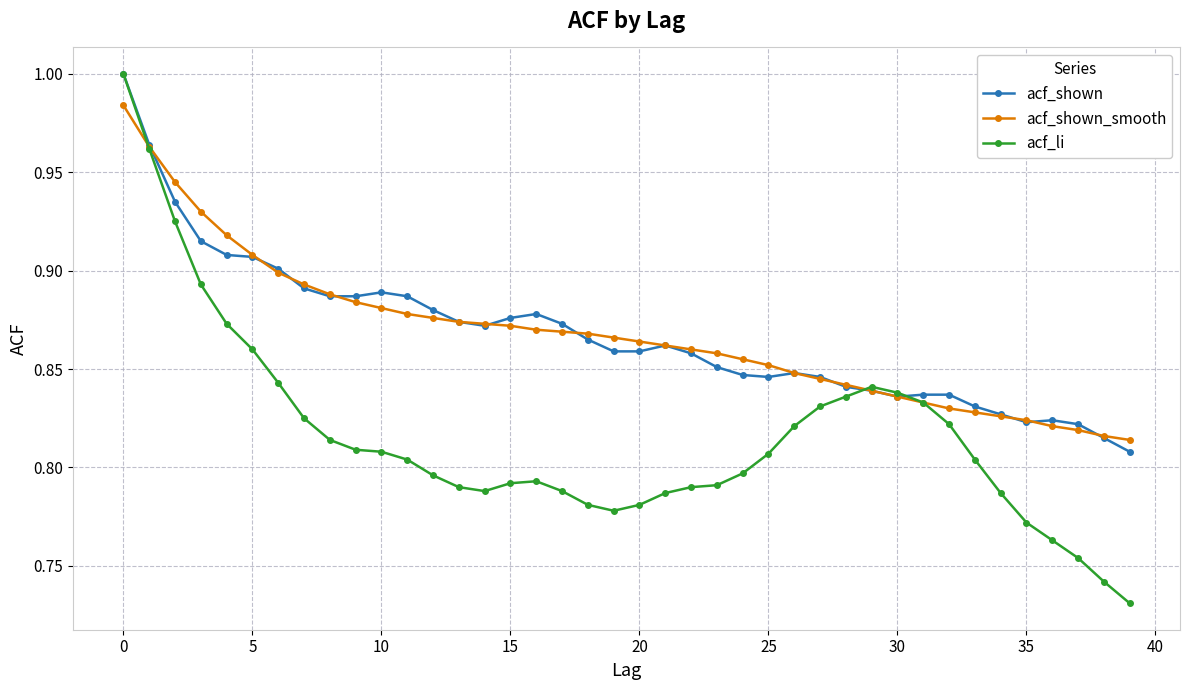

Which series has the largest range (max minus min)?

acf_li